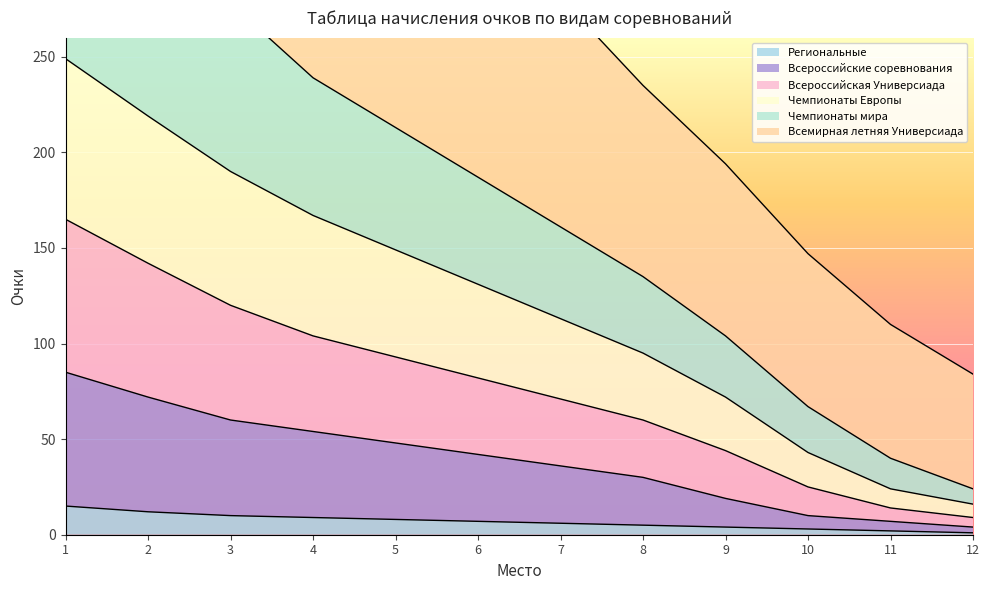

True or false: Всероссийские соревнования and Всемирная летняя Универсиада cross at least once.

False